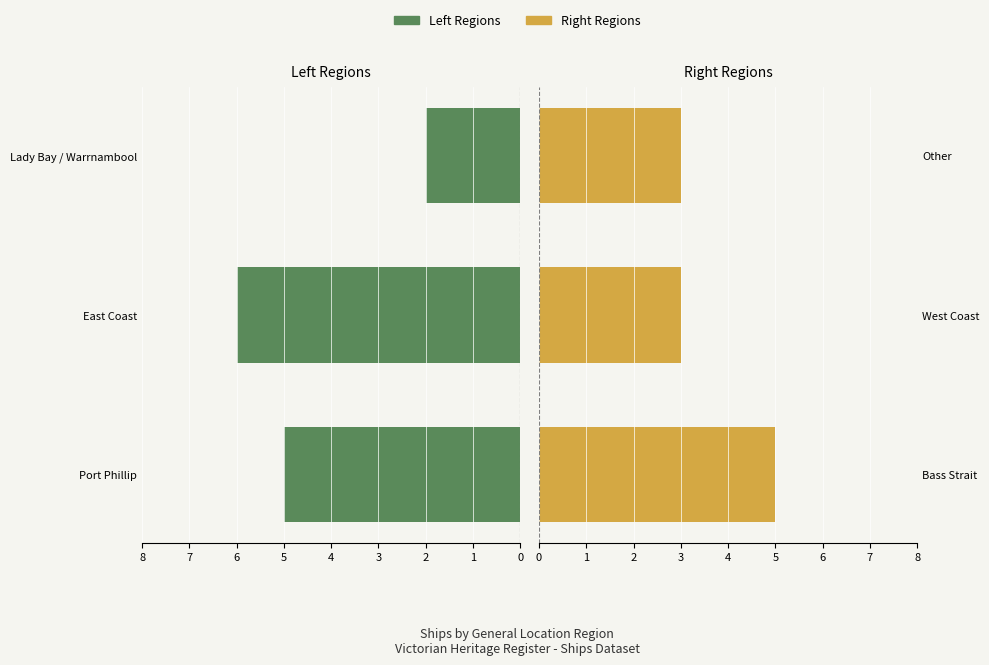

What is the total value across all series at 1?

9